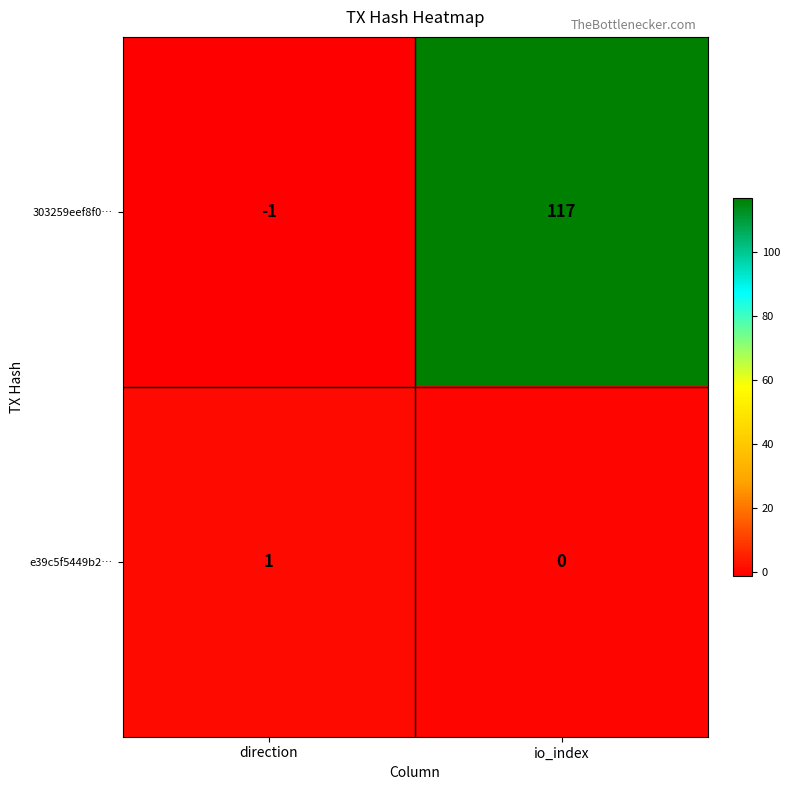

Which series has the widest spread of values?

303259eef8f0…